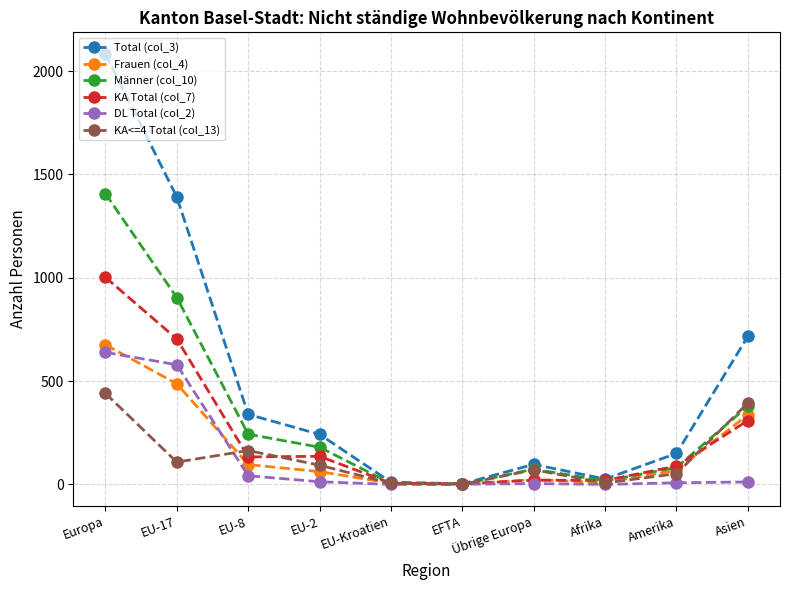

Which label corresponds to the largest value in the chart?

Europa